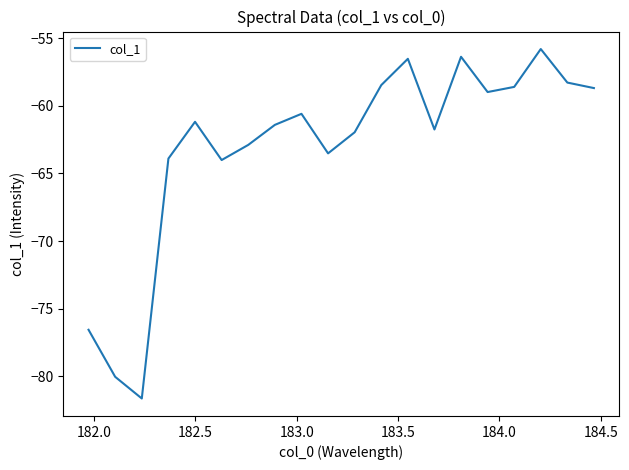

What is the maximum value shown in the chart?

-55.8